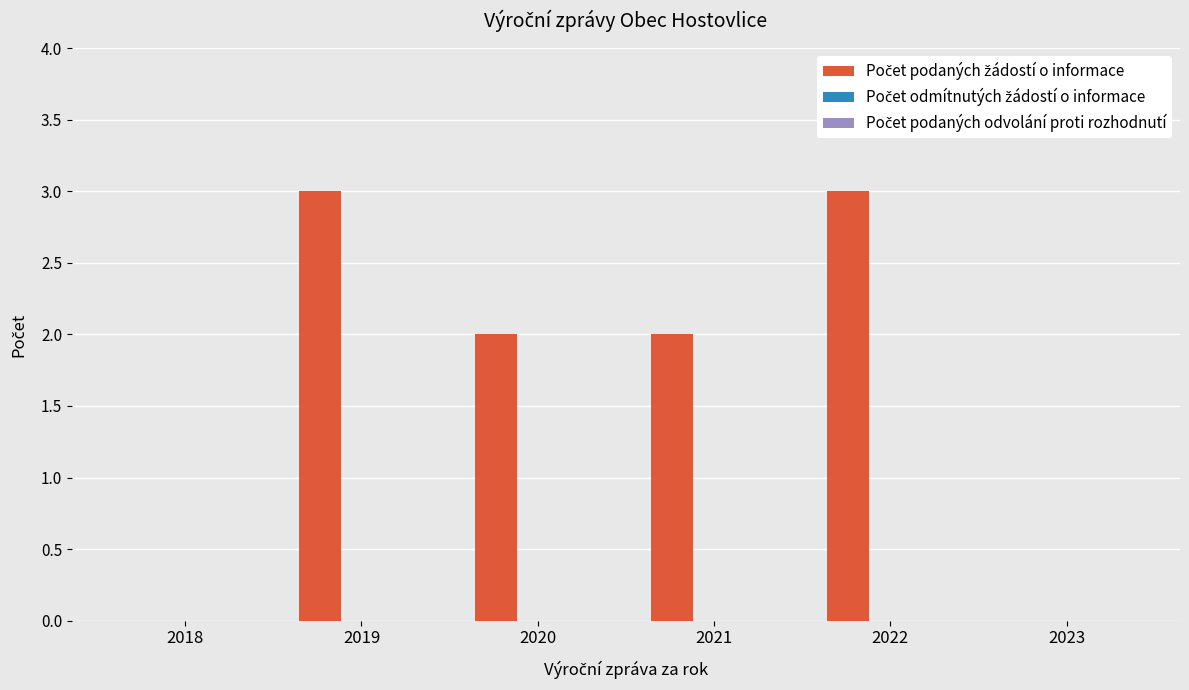

Between 2020 and 2022, which is larger?

2022